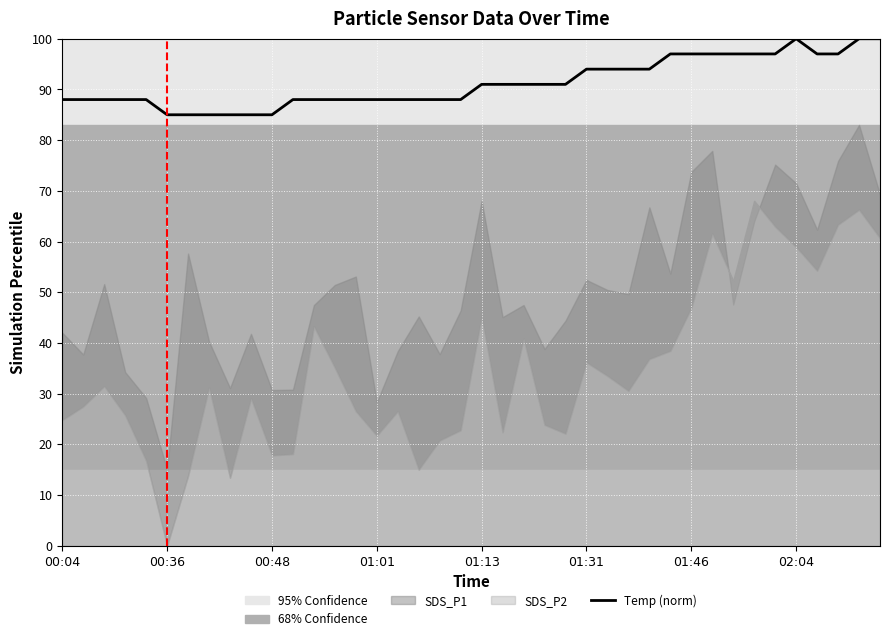

What value does the data have at 00:04, to the nearest 5?

90